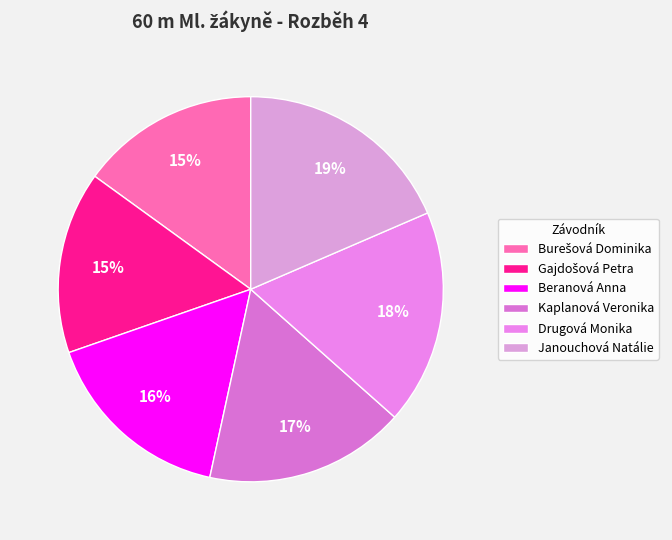

Is Drugová Monika the majority of the pie?

No